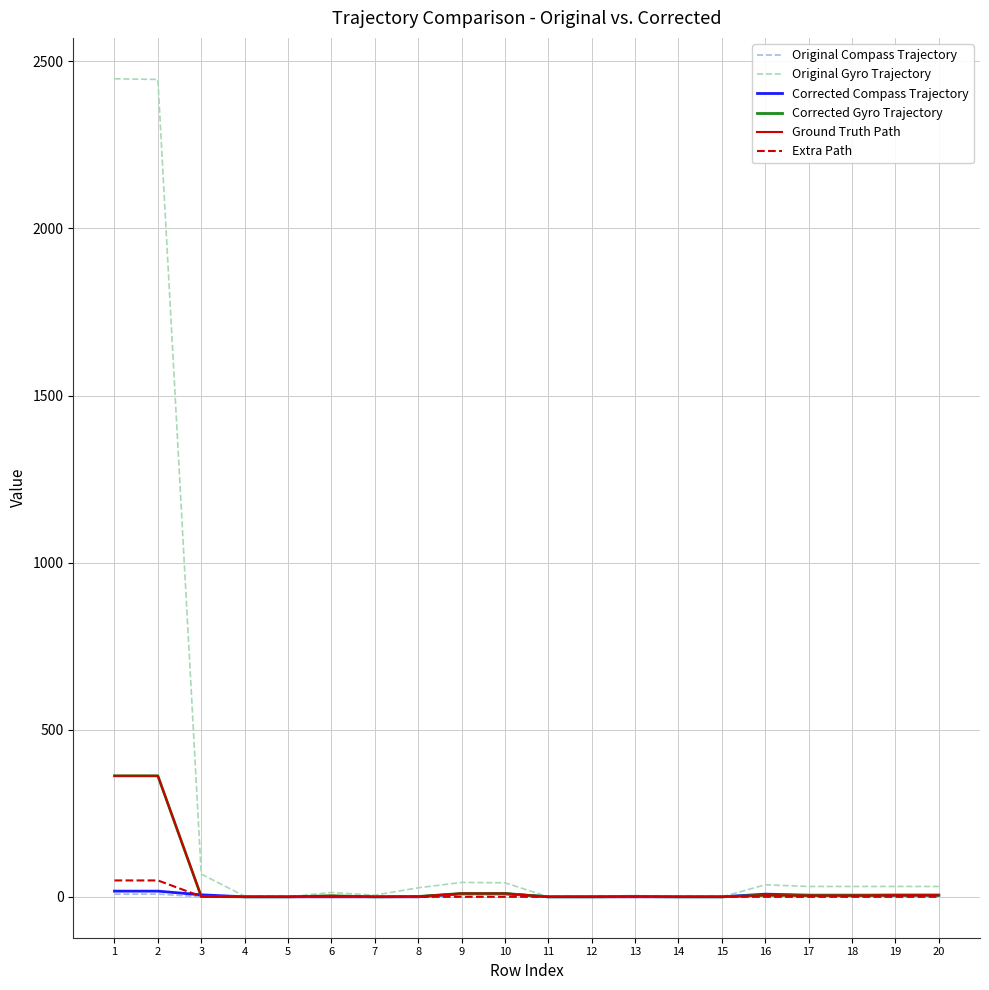

Count the number of categories in the chart.

20